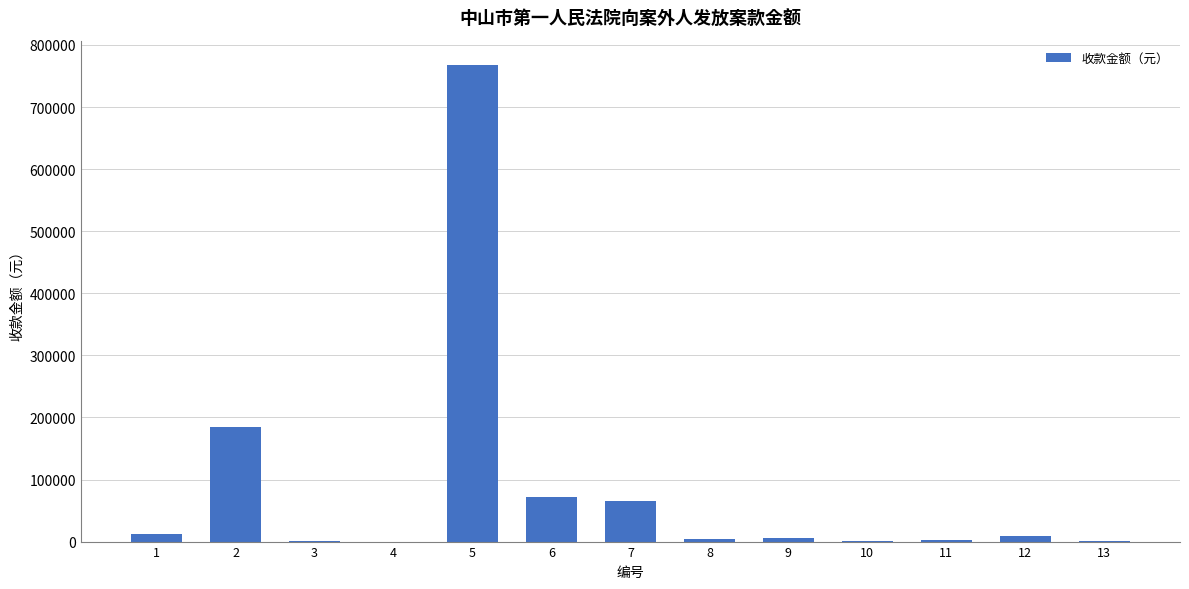

What is the sum of all values?

1123980.3